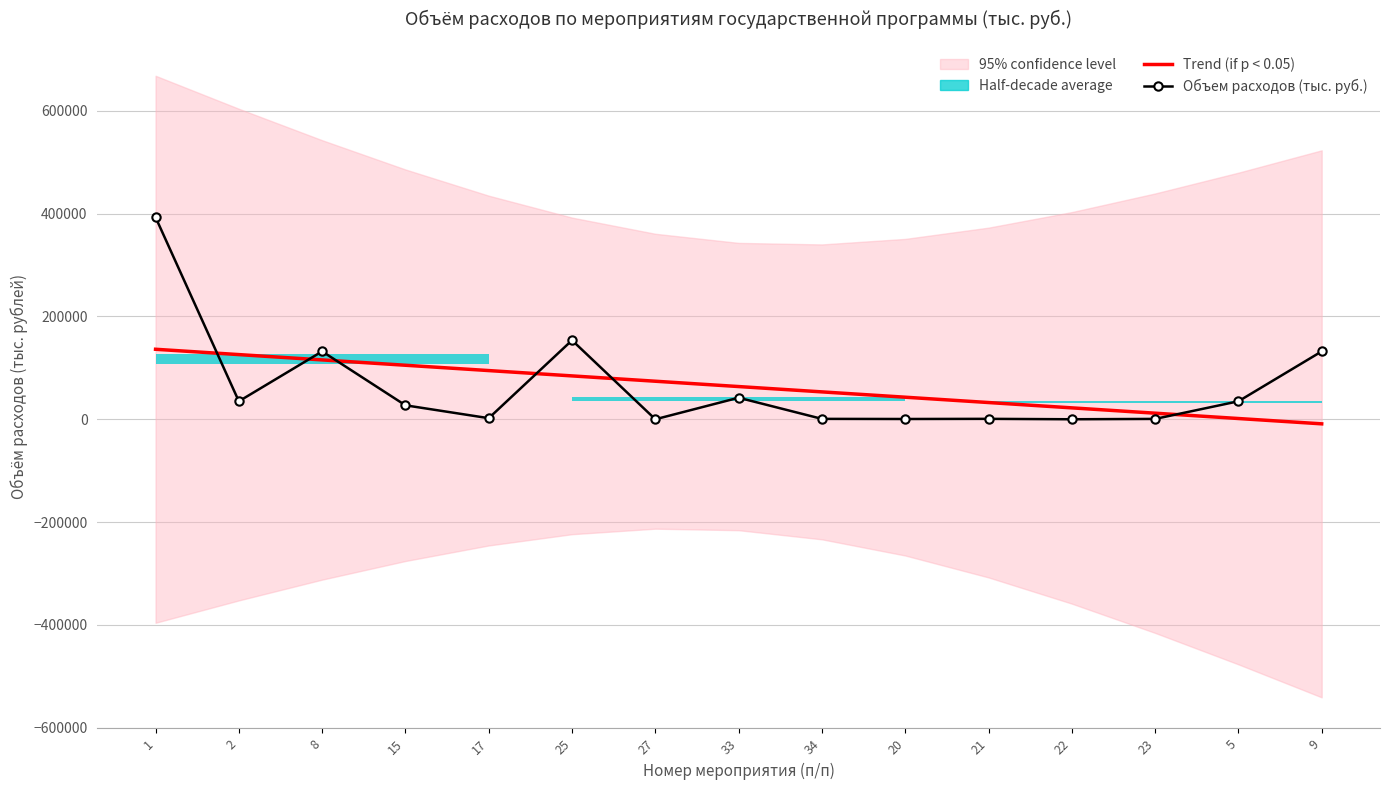

Is the value of Trend (if p < 0.05) at 33 greater than the value of Объем расходов (тыс. руб.) at 2?

Yes